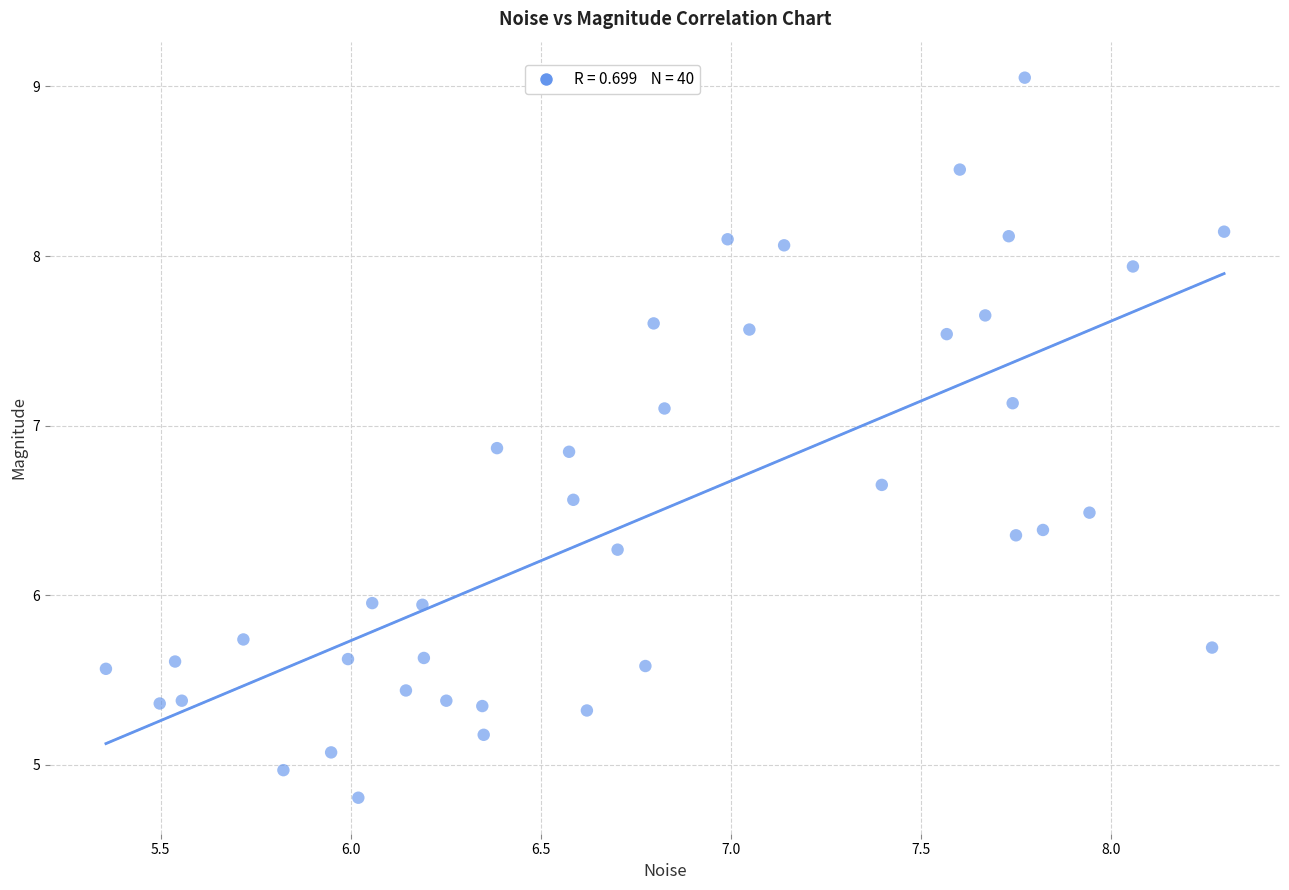

What is the range of Y values (max minus min)?

4.2